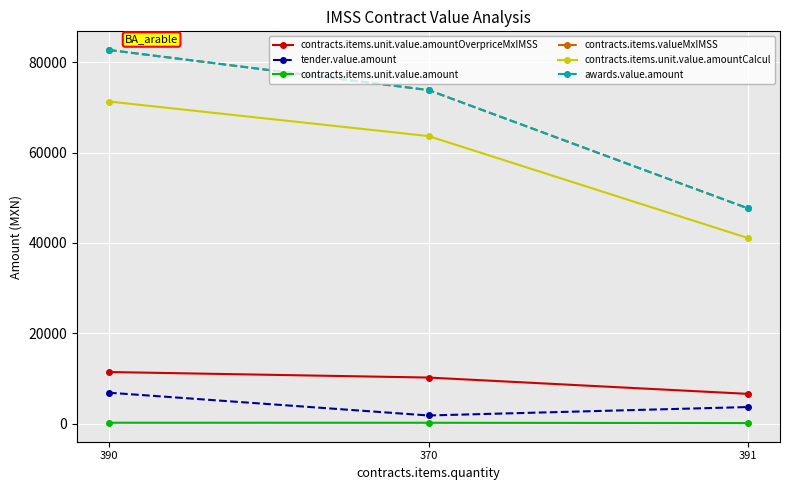

What is the label of the 1st point from the right?

391